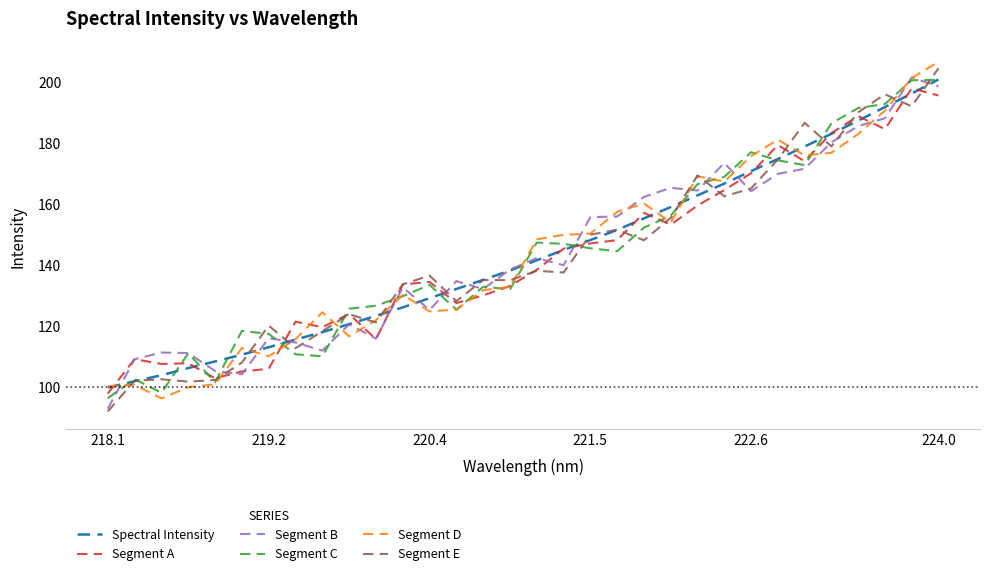

What is the smallest value displayed?

92.1